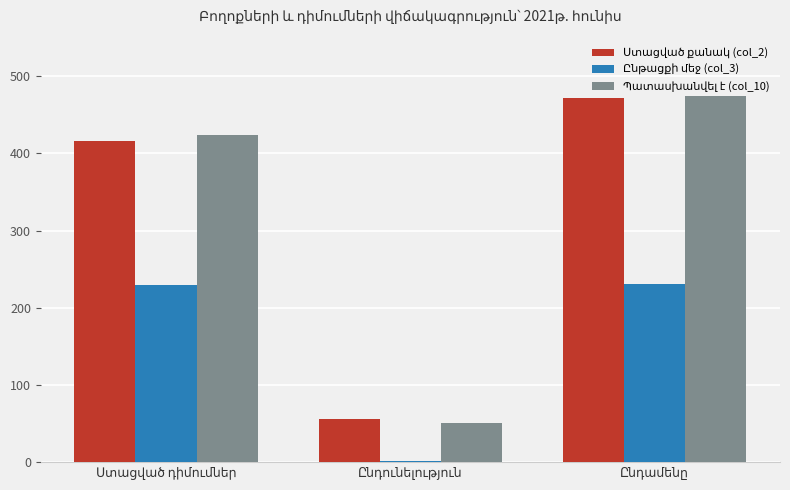

What is the greatest value displayed?

475